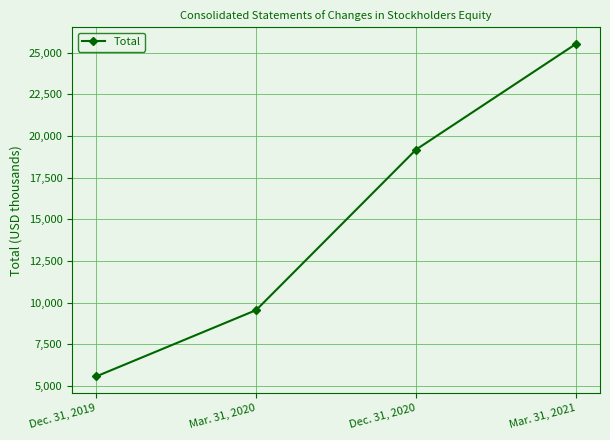

Is it true that the value at Mar. 31, 2020 is 13840?

False